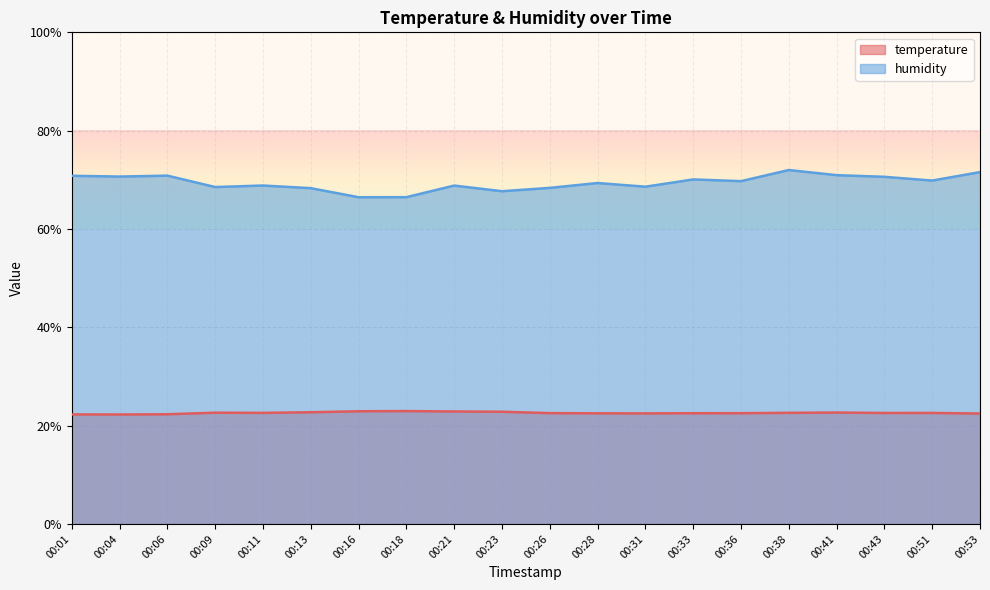

Which label corresponds to the smallest value in the chart?

00:04